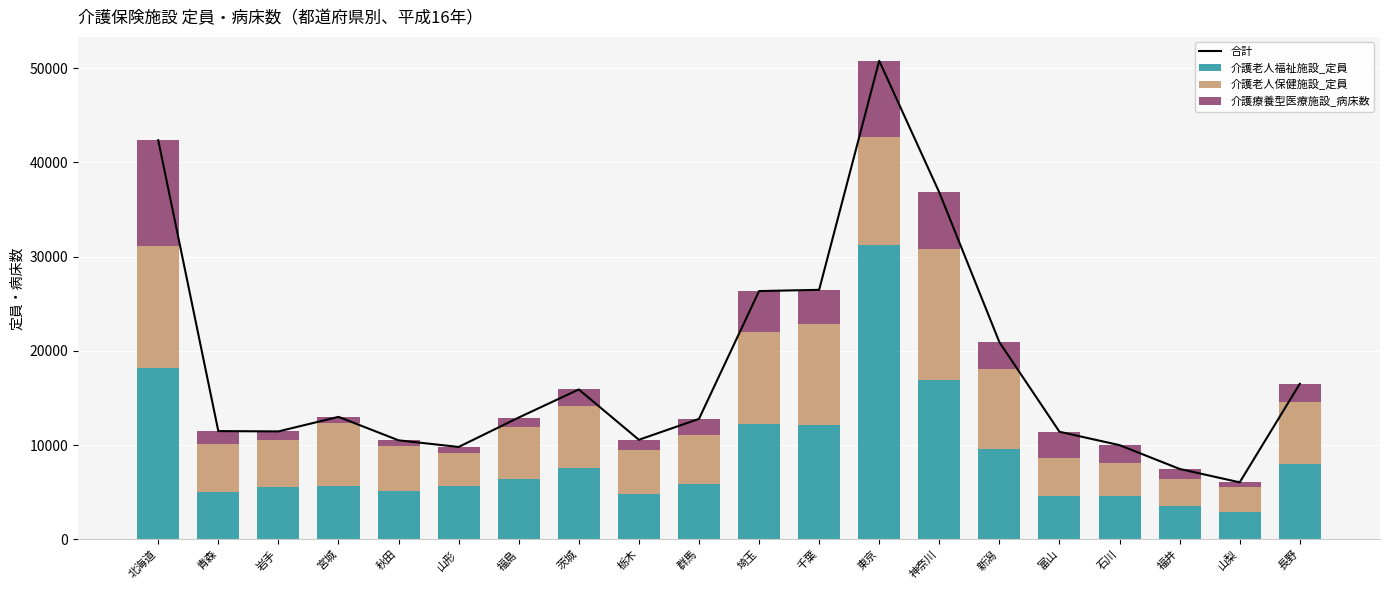

What is the label of the 10th bar from the left?

群馬